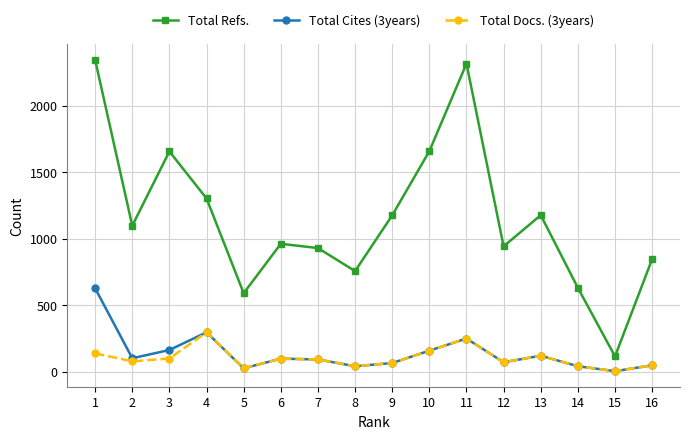

True or false: Total Refs. and Total Cites (3years) cross at least once.

False